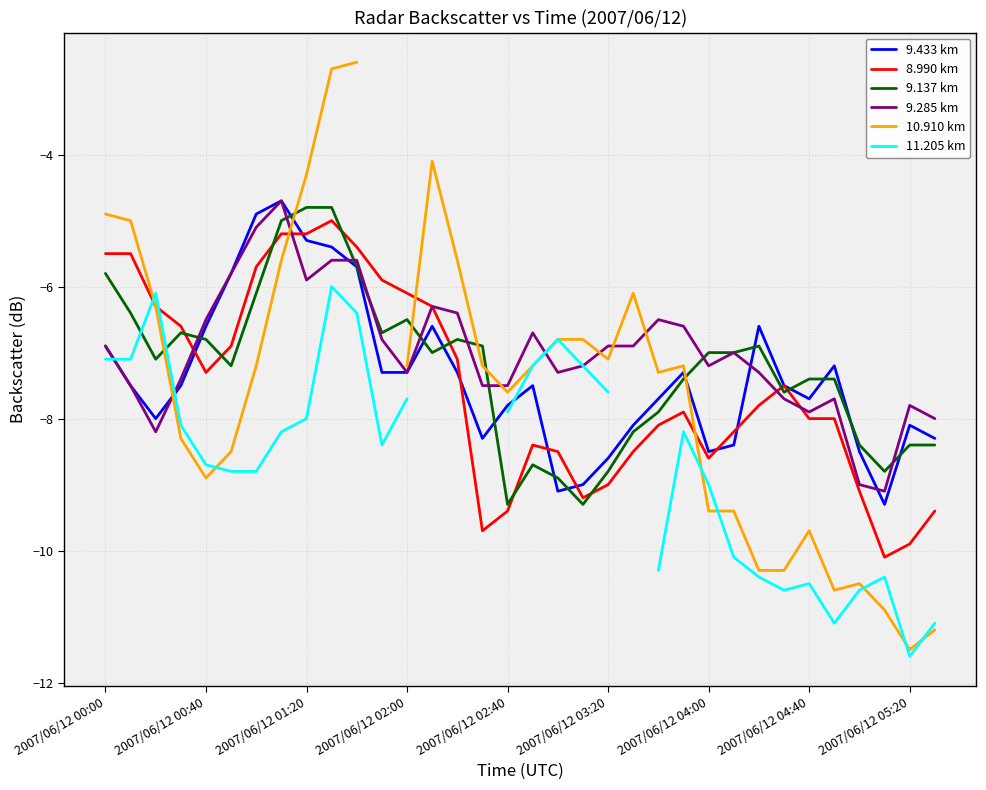

The value of 8.990 km at 2007/06/12 04:40 is -8.0. True or false?

True